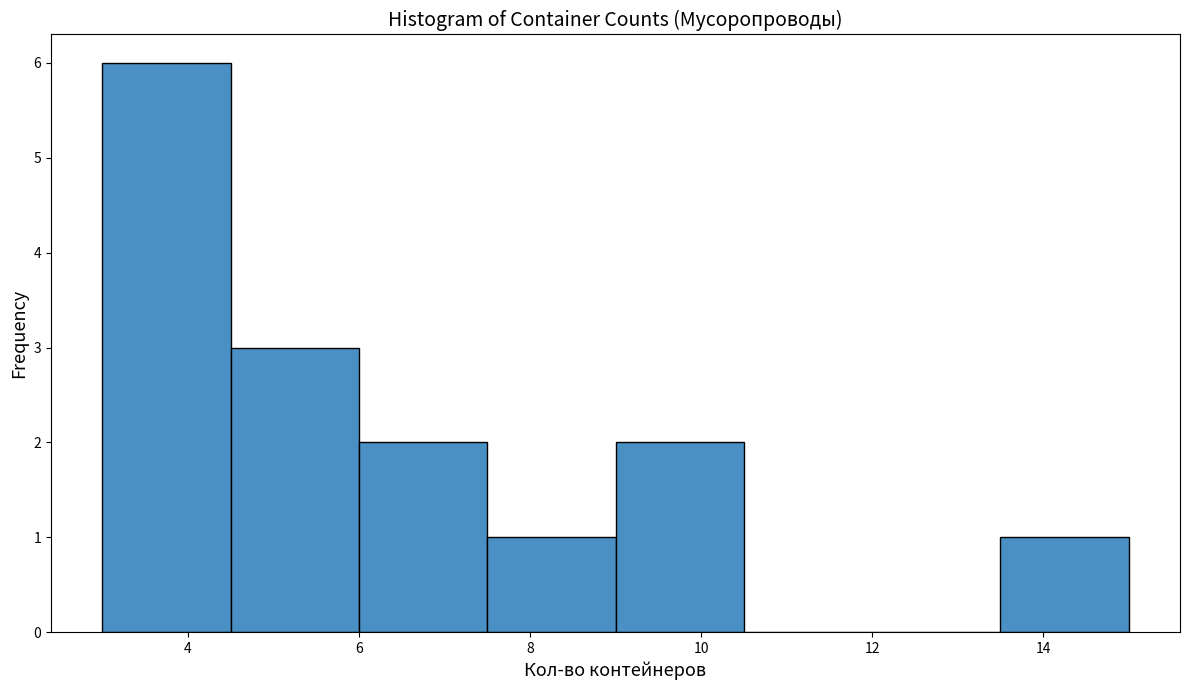

Over which range of the x-axis is the bar tallest?

3.0 to 4.5